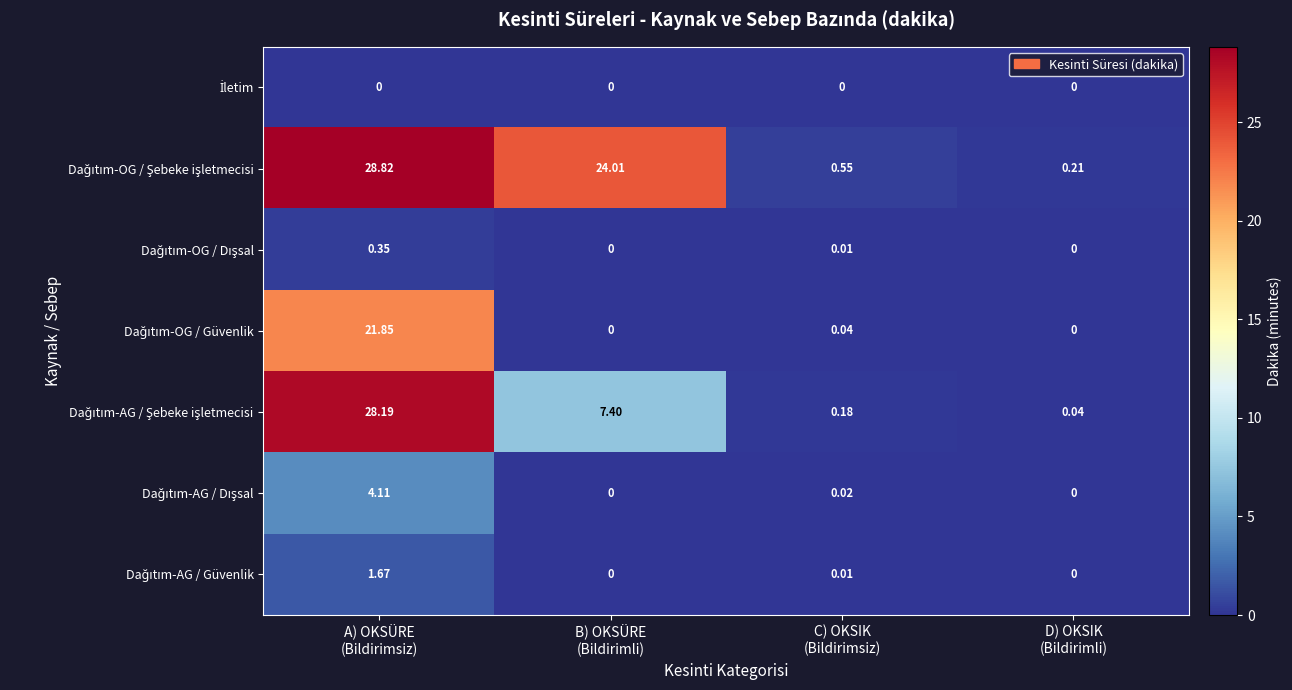

Count the number of categories in the chart.

4